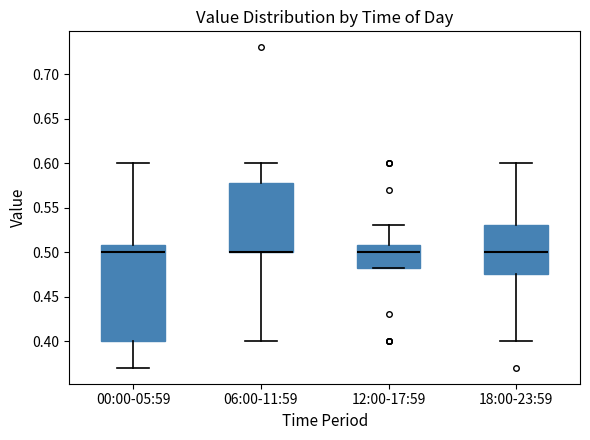

Reading left to right, read every box against the y-axis: the position of its median line, the range the box covers, and the ends of its whiskers. The values are not printed on the chart, so give them approximately, as read against the axis.

00:00-05:59: median 0.500, box 0.400 to 0.510, whiskers 0.370 to 0.600
06:00-11:59: median 0.500 (drawn on the box's lower edge), box 0.500 to 0.580, whiskers 0.400 to 0.600
12:00-17:59: median 0.500, box 0.485 to 0.510, whiskers 0.485 to 0.530
18:00-23:59: median 0.500, box 0.475 to 0.530, whiskers 0.400 to 0.600